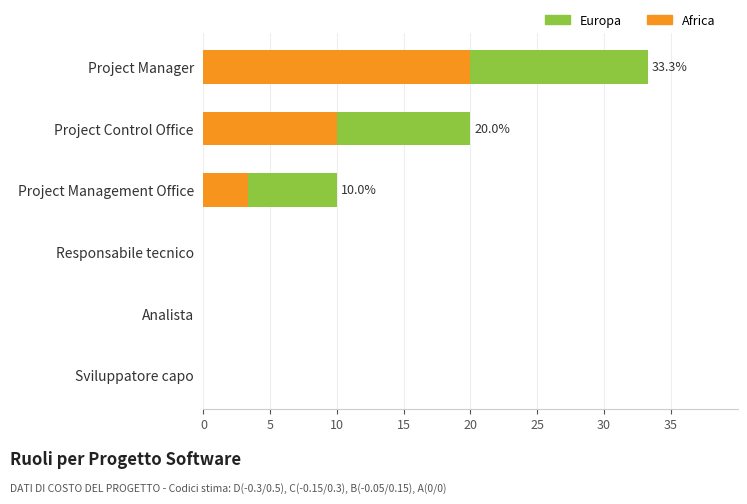

How many groups of bars are there?

6